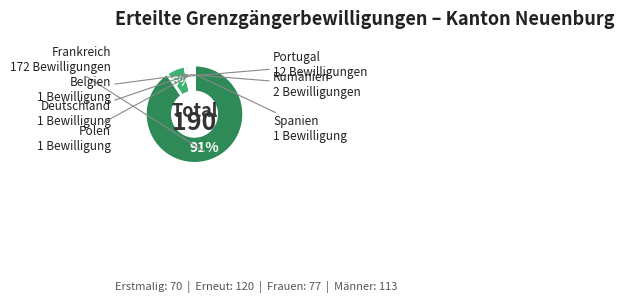

To the nearest percent, what is the average slice percentage?

14%